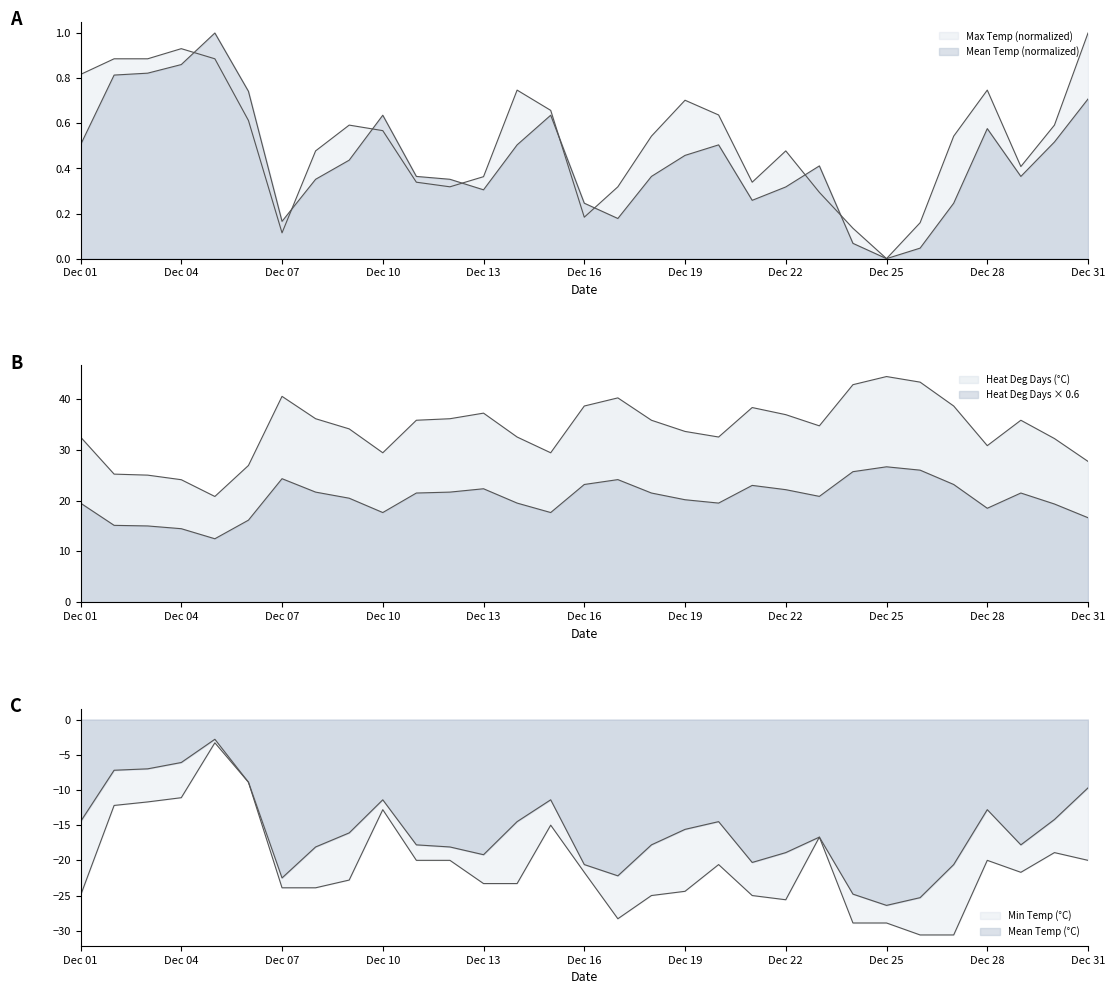

True or false: Mean Temp (°C) has a value of 0.4 at 8.

True